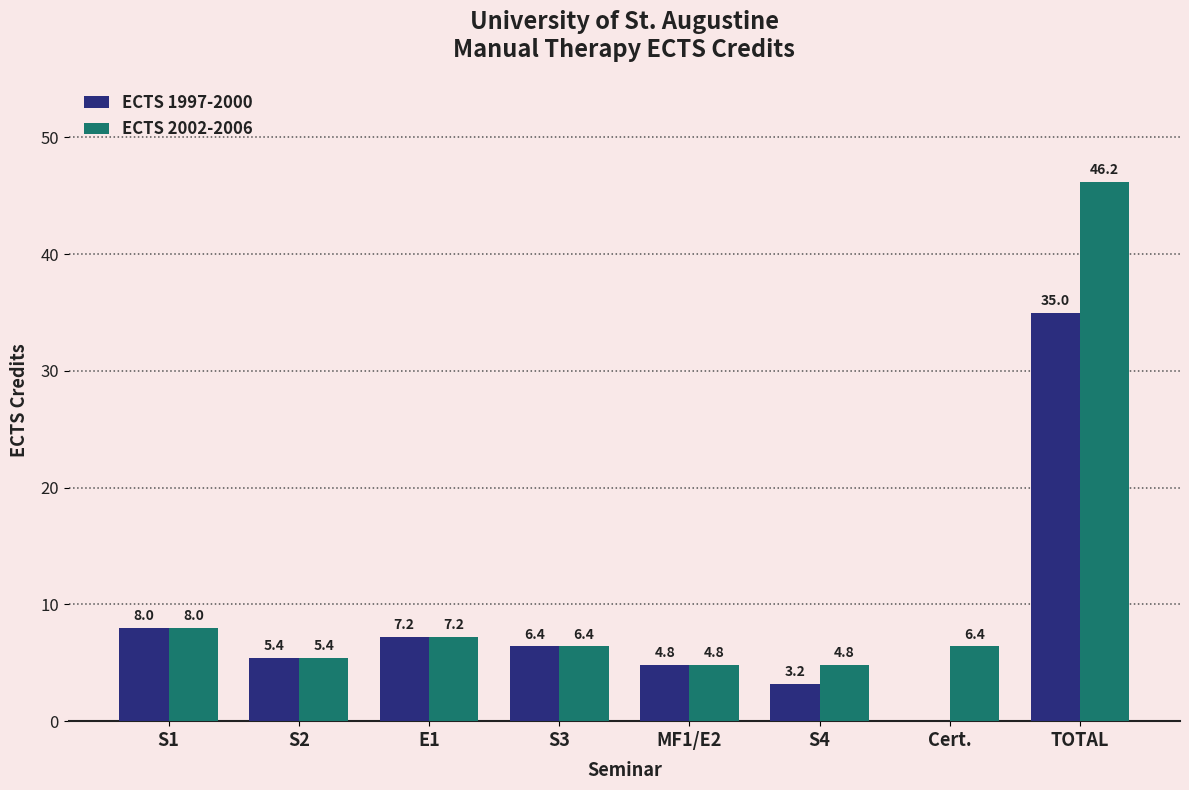

Which series has the largest total across all categories?

ECTS 2002-2006